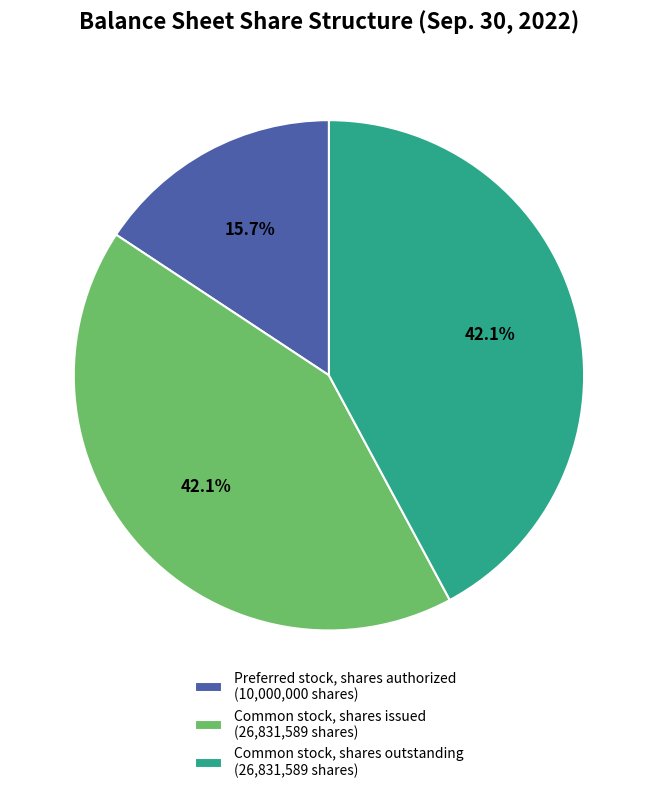

True or false: Preferred stock, shares authorized accounts for 16% of the total.

True